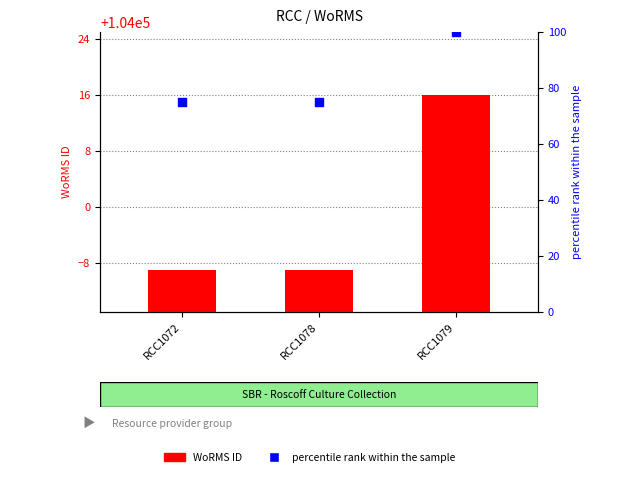

Which has a higher value, RCC1078 or RCC1079?

RCC1079